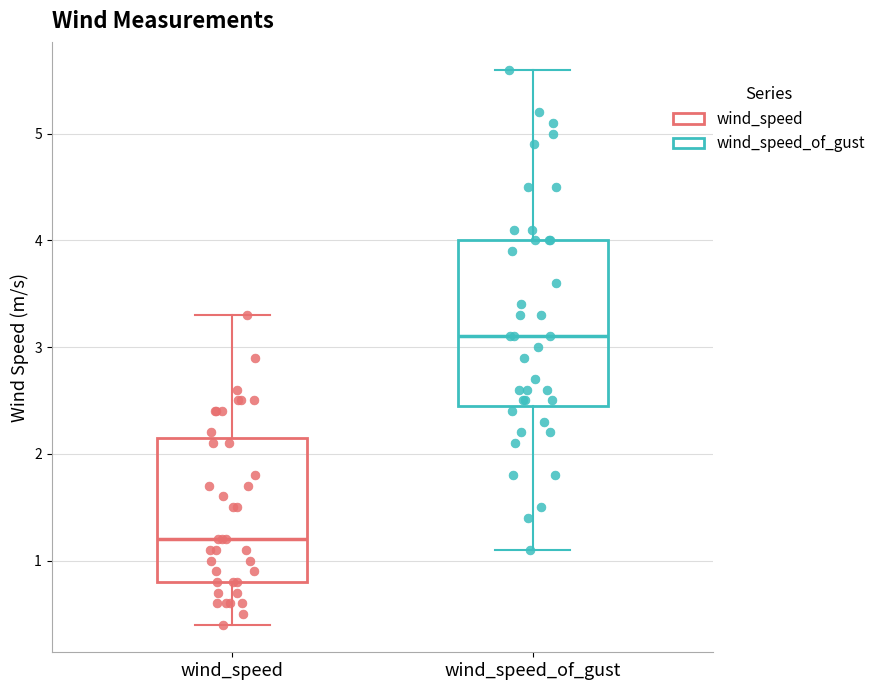

Reading left to right, transcribe this box plot: for each box, give where its median line is, the range the box spans, and where its two whiskers end, as read against the y-axis. The values are not printed on the chart, so give them approximately, as read against the axis.

wind_speed: median 1.2, box 0.8 to 2.2, whiskers 0.4 to 3.3
wind_speed_of_gust: median 3.1, box 2.5 to 4.0, whiskers 1.1 to 5.6